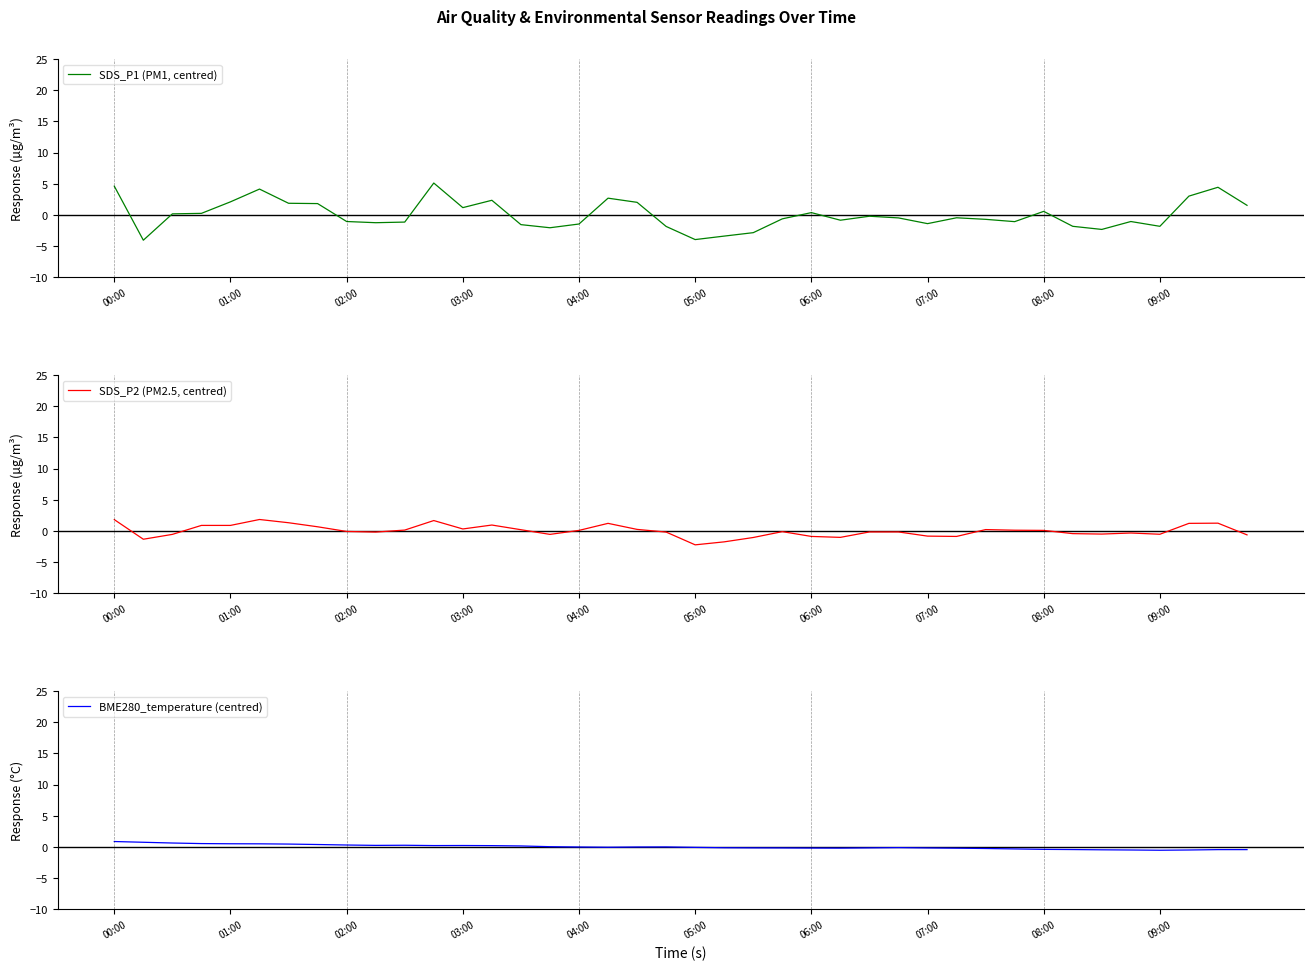

List the series in order of their overall mean, lowest first.

BME280_temperature (centred), SDS_P1 (PM1, centred), SDS_P2 (PM2.5, centred)